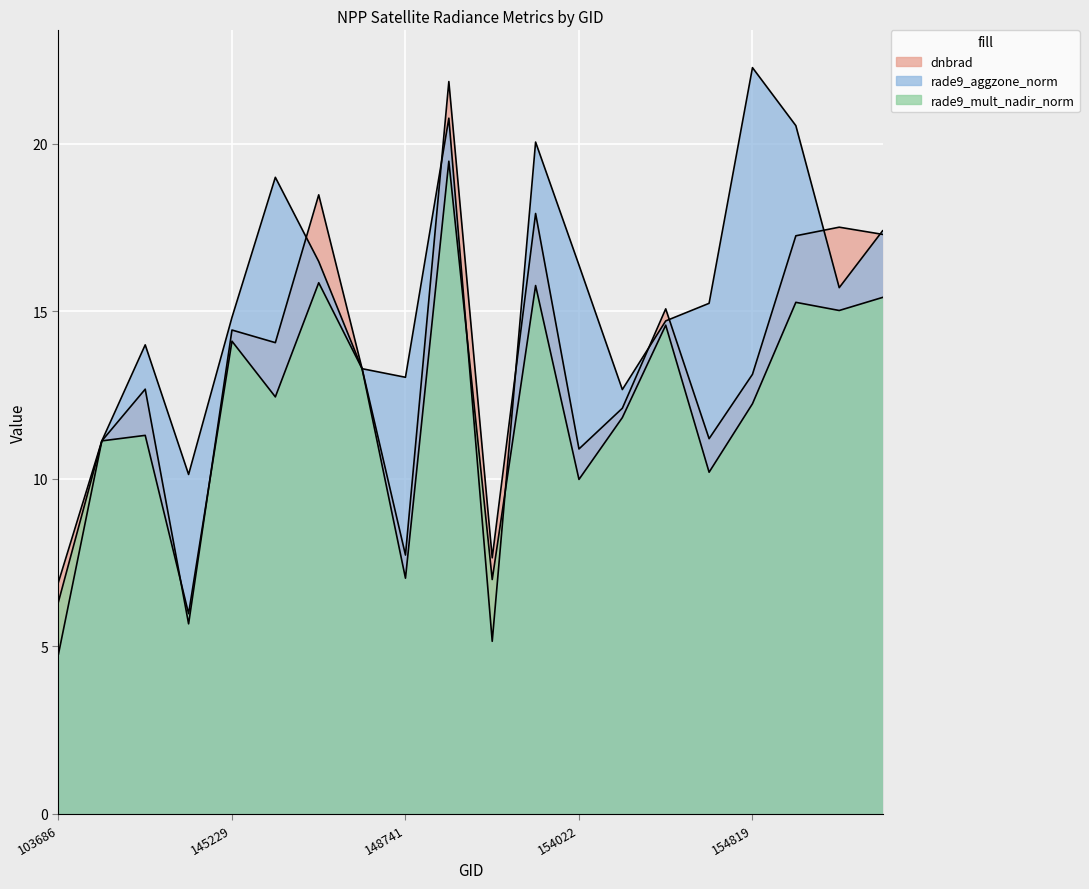

What are all the series names shown in the legend?

dnbrad, rade9_aggzone_norm, rade9_mult_nadir_norm